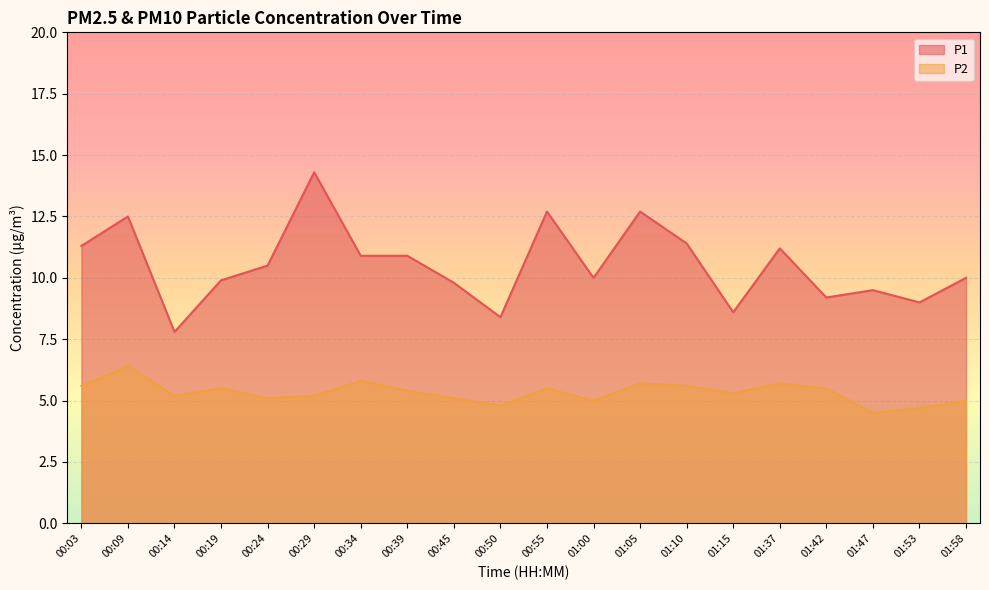

Reading right to left, transcribe all the data shown in this chart.

P1: 01:58=10.0	01:53=9.0	01:47=9.5	01:42=9.2	01:37=11.2	01:15=8.6	01:10=11.4	01:05=12.7	01:00=10.0	00:55=12.7	00:50=8.4	00:45=9.8	00:39=10.9	00:34=10.9	00:29=14.3	00:24=10.5	00:19=9.9	00:14=7.8	00:09=12.5	00:03=11.3
P2: 01:58=5.0	01:53=4.7	01:47=4.5	01:42=5.5	01:37=5.7	01:15=5.3	01:10=5.6	01:05=5.7	01:00=5.0	00:55=5.5	00:50=4.8	00:45=5.1	00:39=5.4	00:34=5.8	00:29=5.2	00:24=5.1	00:19=5.5	00:14=5.2	00:09=6.4	00:03=5.6